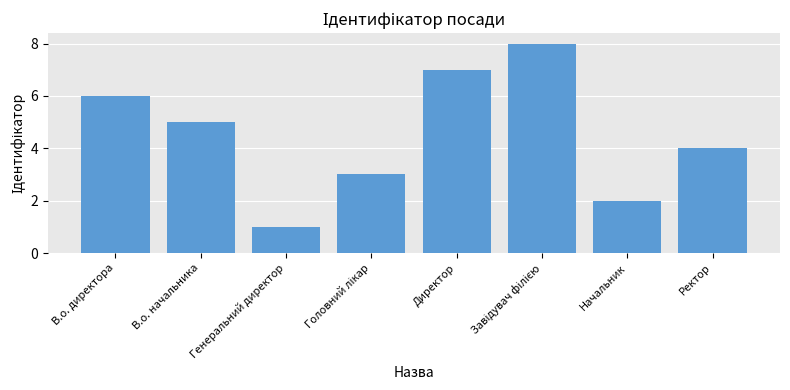

What position from the right is Начальник?

2